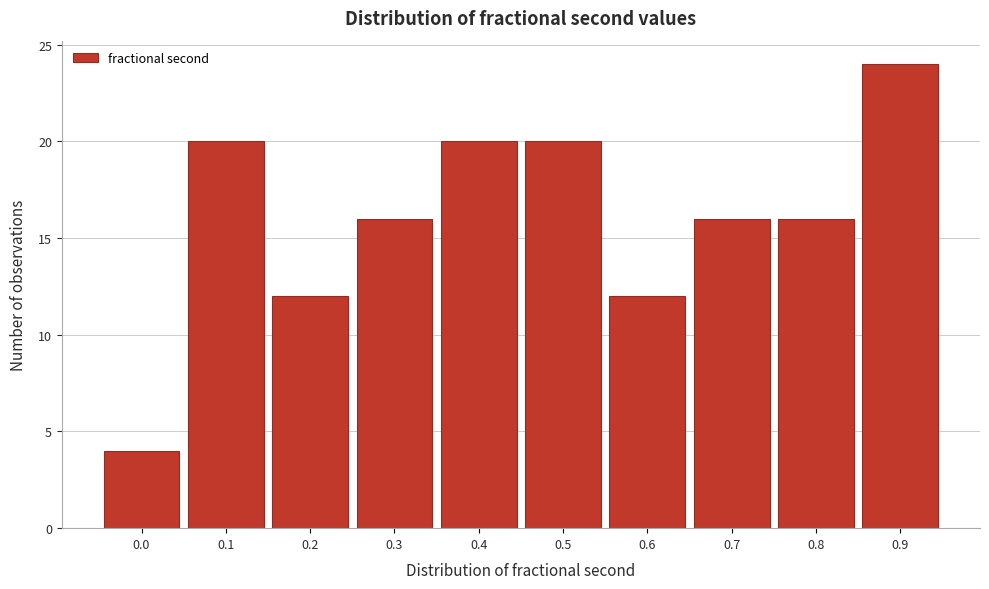

Reading right to left, extract all data points from this chart.

24	16	16	12	20	20	16	12	20	4